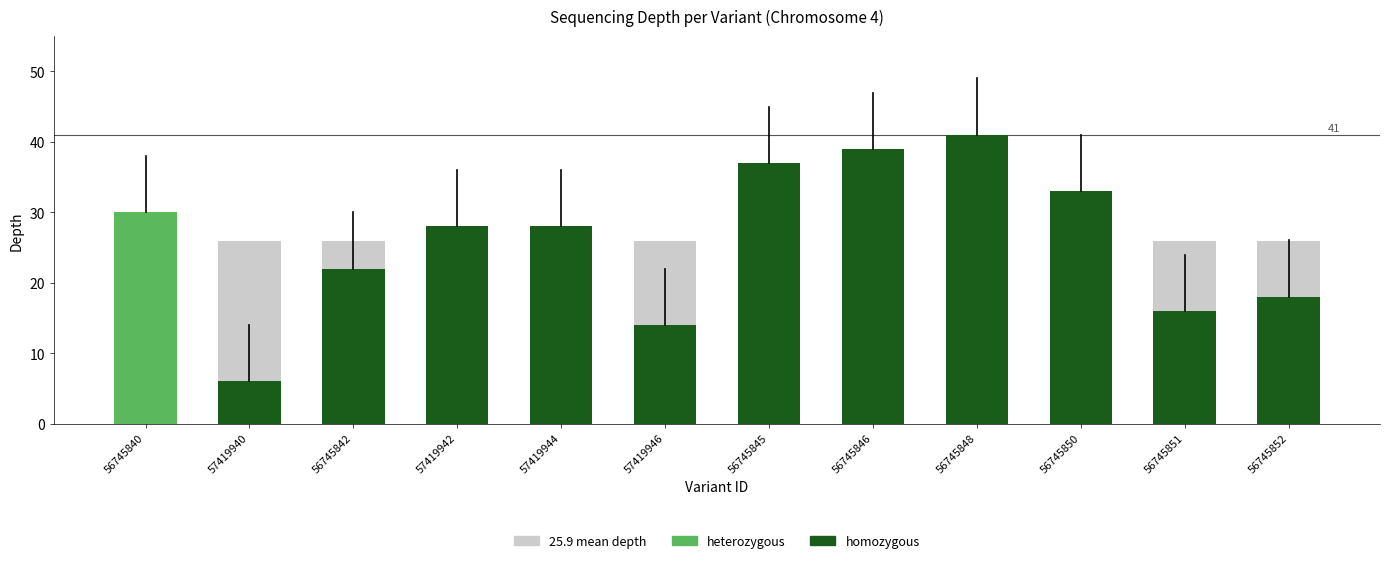

What position from the right is 56745840?

12